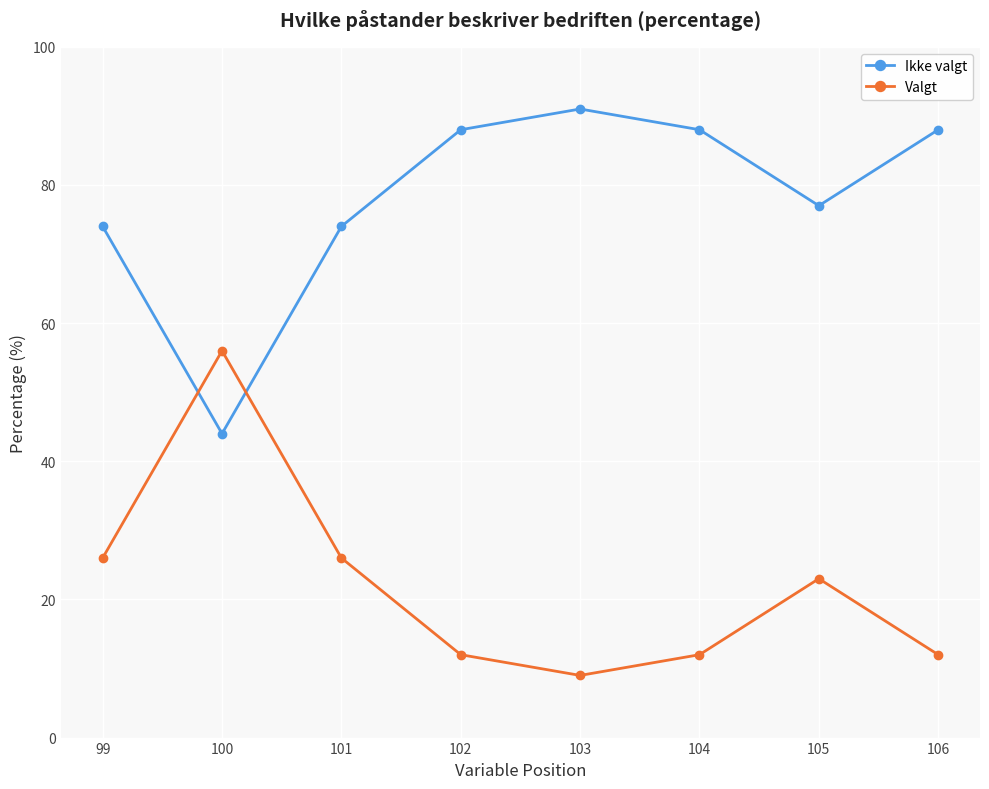

Does the chart display data point markers on the line(s)?

Yes